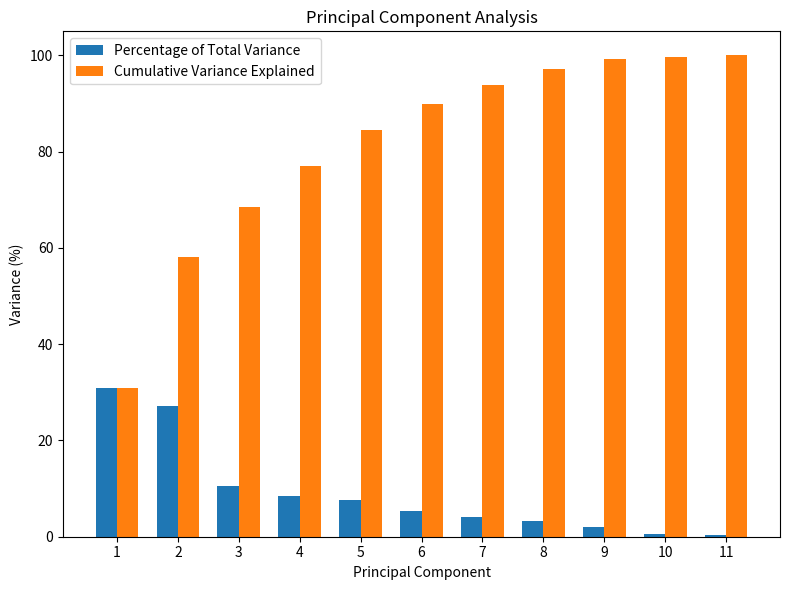

The value of Percentage of Total Variance at 4 is 8.4. True or false?

True